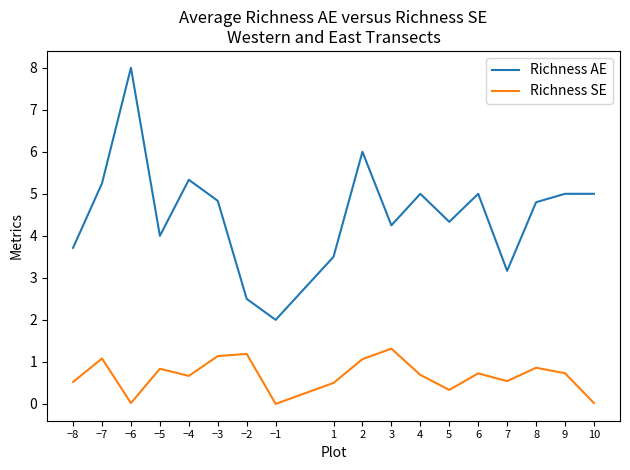

Rank the series by their maximum value, from highest to lowest.

Richness AE, Richness SE